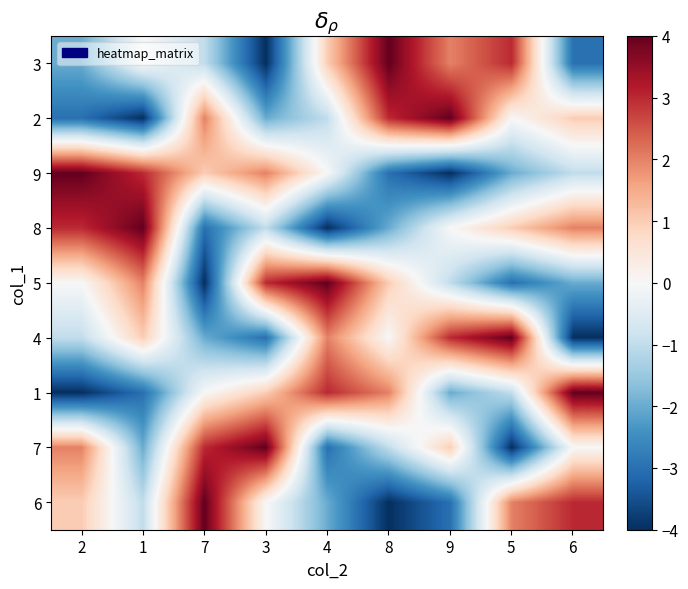

Which has a higher value, 5 or 3?

5